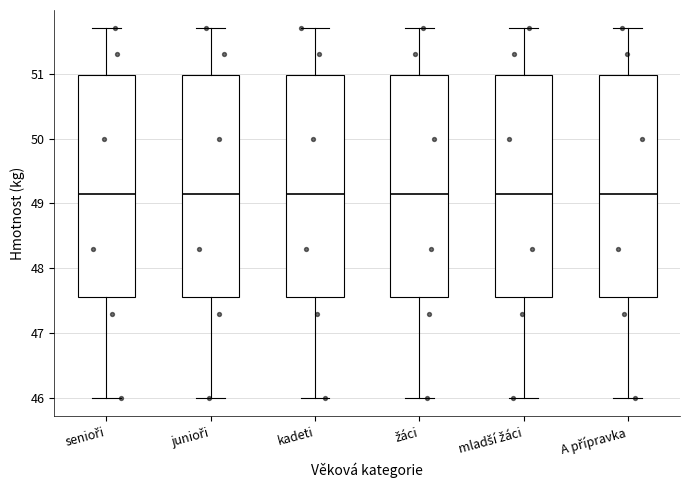

Where does the lower whisker of the box for senioři end on the y-axis? The values are not printed on the chart, so give them approximately, as read against the axis.

46.0